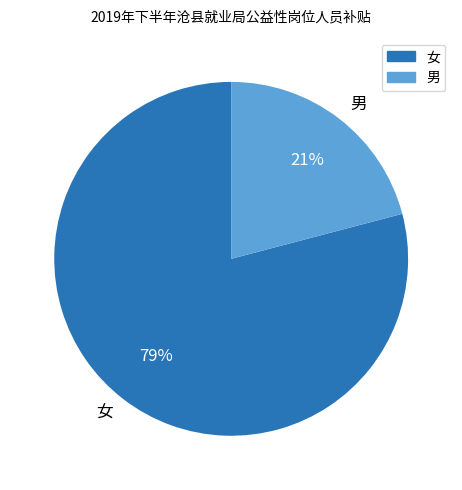

Does 男 represent more than half of the total?

No